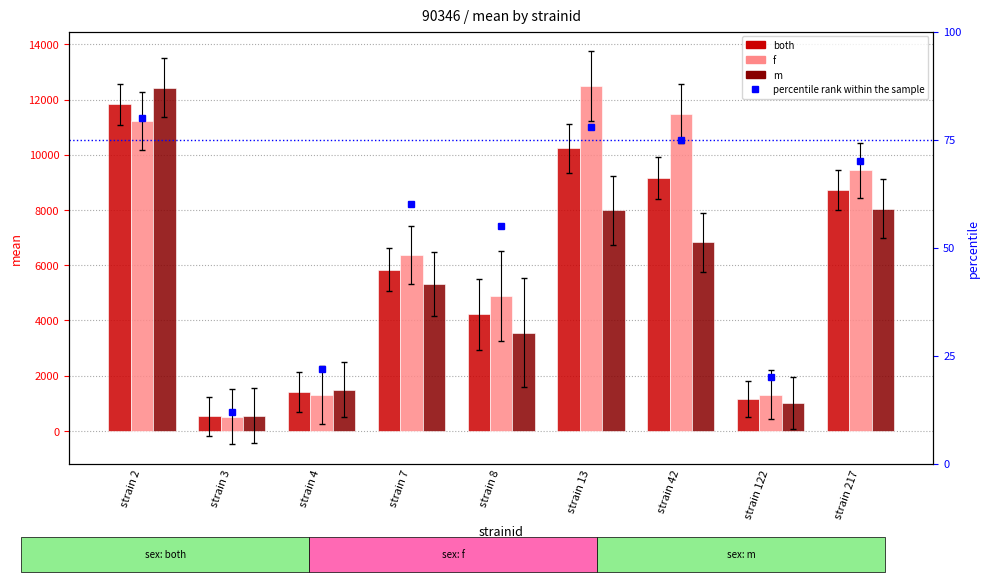

At which label does f first exceed 6369?

strain 2